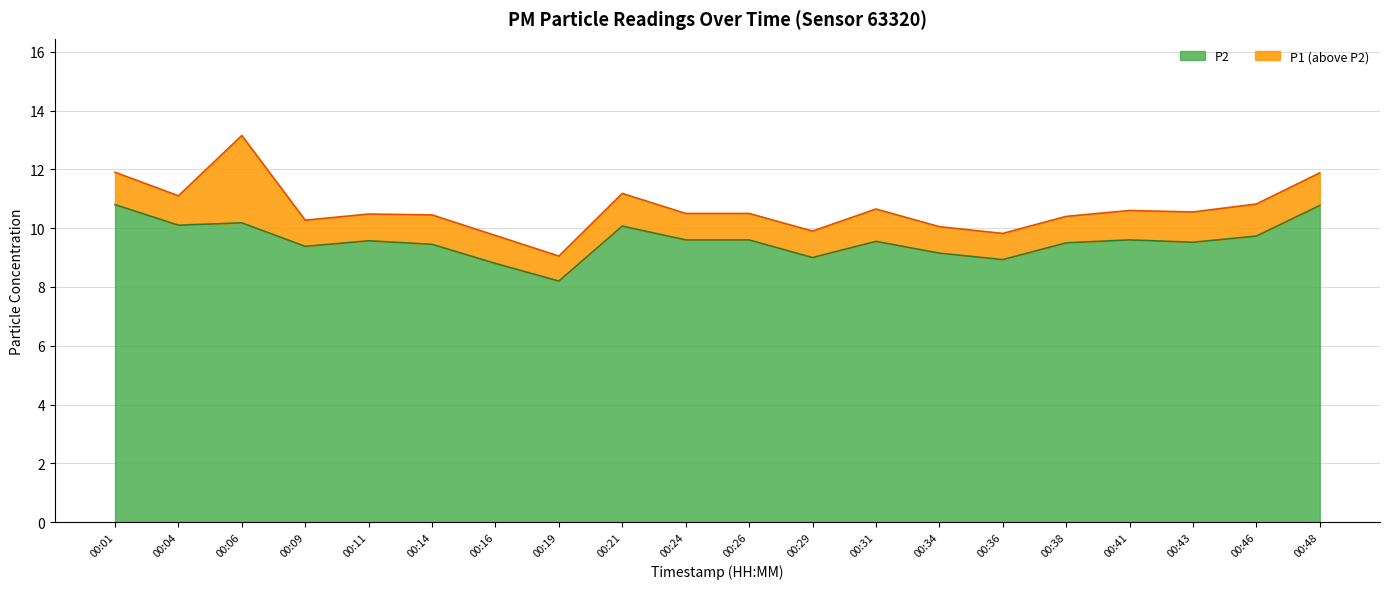

At which label does P1 reach its peak?

00:06